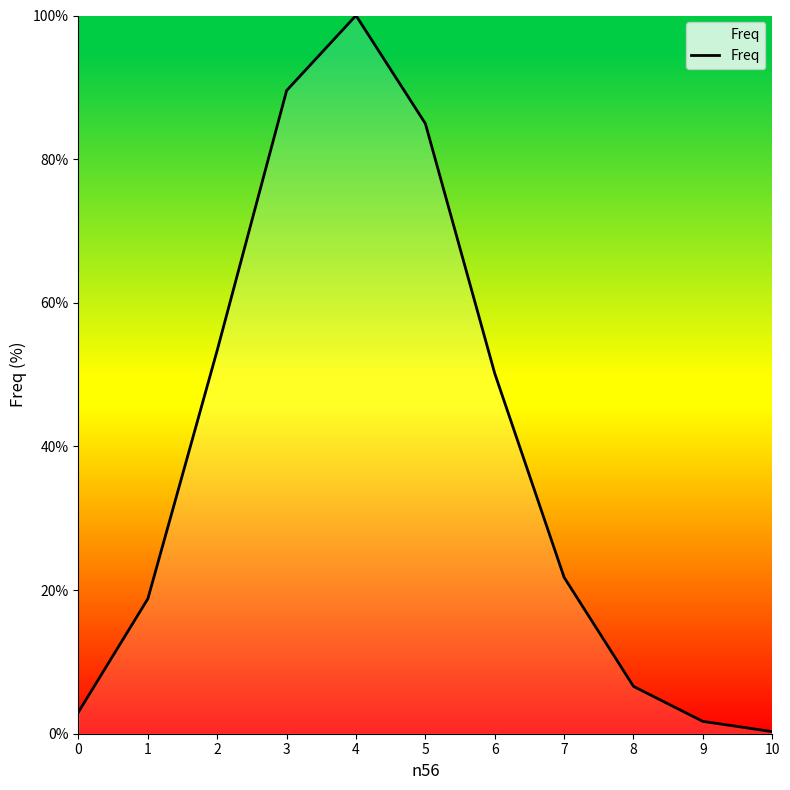

How many categories are shown in the chart?

11